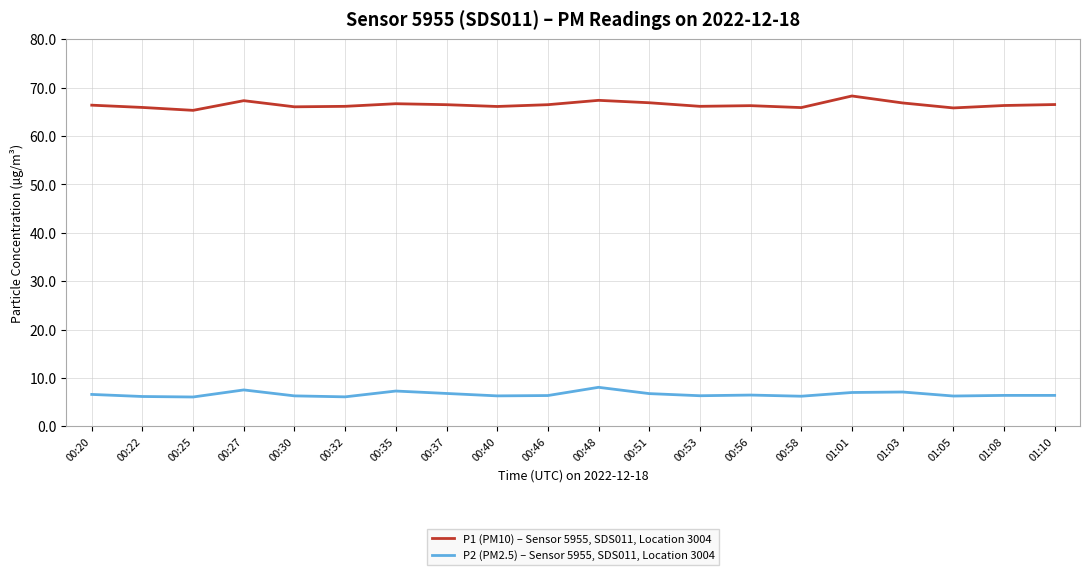

What is the spread (max minus min) of values at 00:56?

59.8